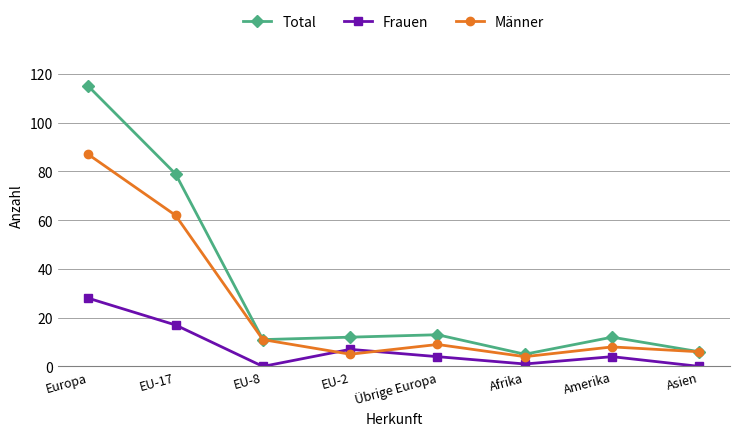

What value does the Frauen series have at Amerika, to the nearest 5?

5